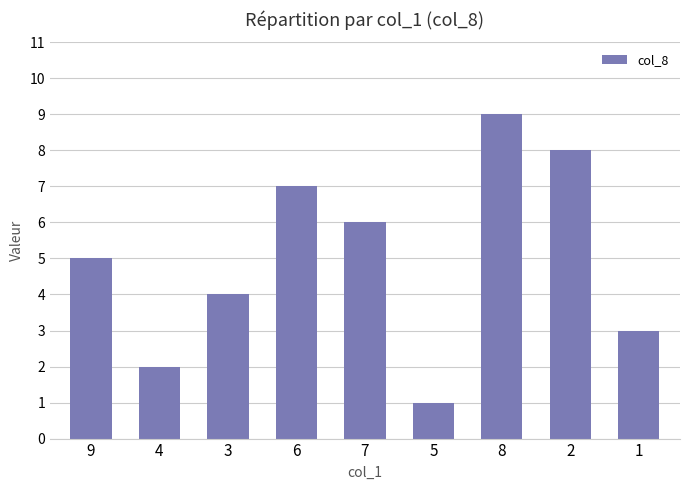

Reading left to right, transcribe all the data shown in this chart.

5	2	4	7	6	1	9	8	3